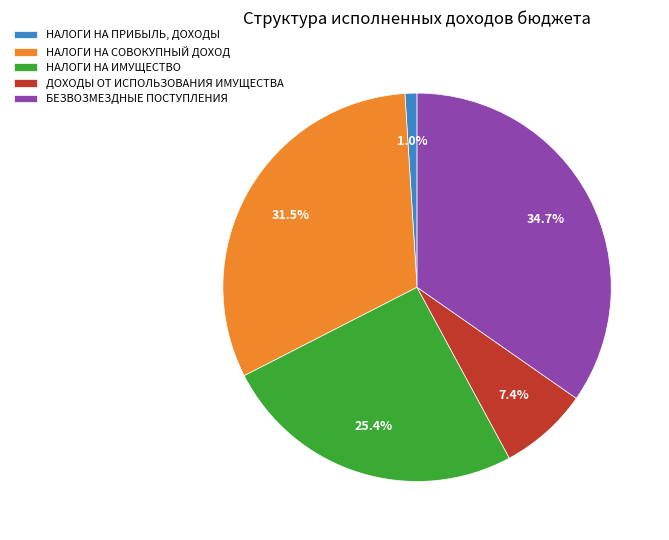

Between НАЛОГИ НА СОВОКУПНЫЙ ДОХОД and БЕЗВОЗМЕЗДНЫЕ ПОСТУПЛЕНИЯ, which is larger?

БЕЗВОЗМЕЗДНЫЕ ПОСТУПЛЕНИЯ